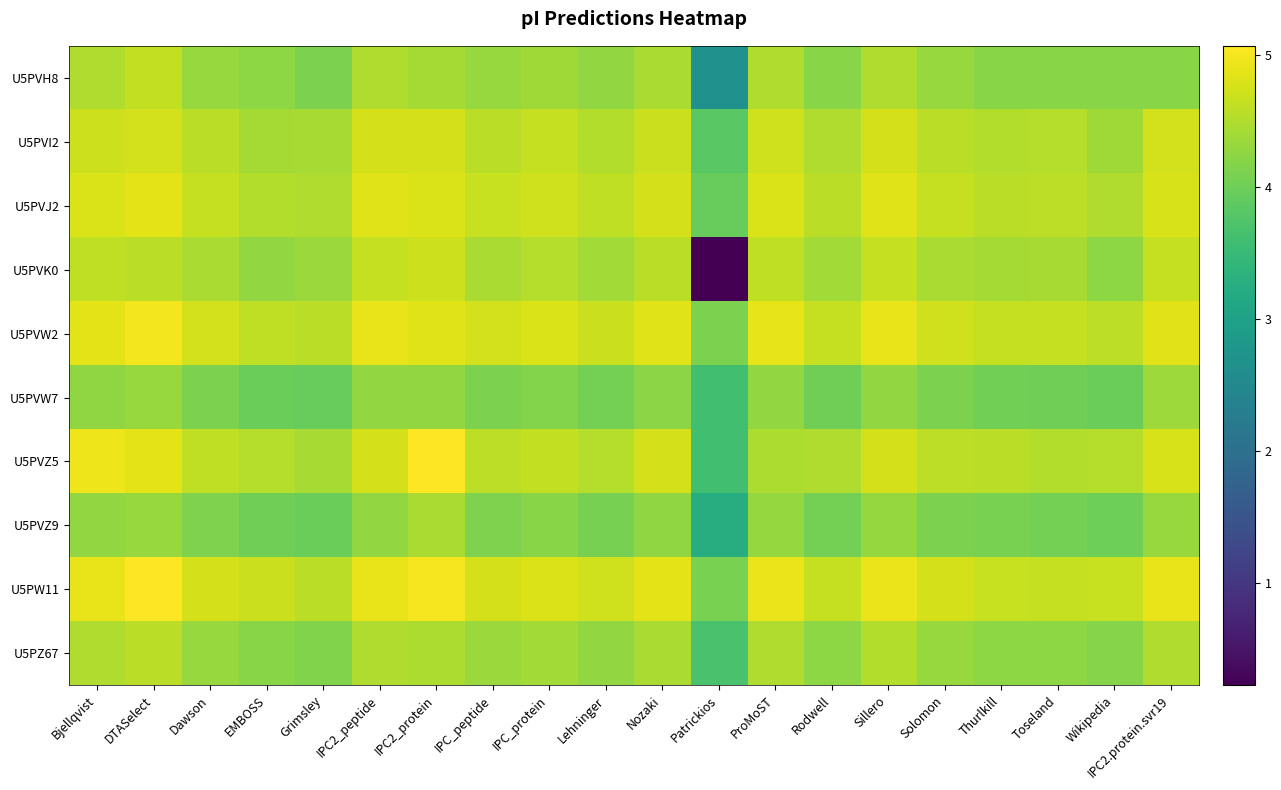

Which label corresponds to the smallest value in the chart?

Patrickios